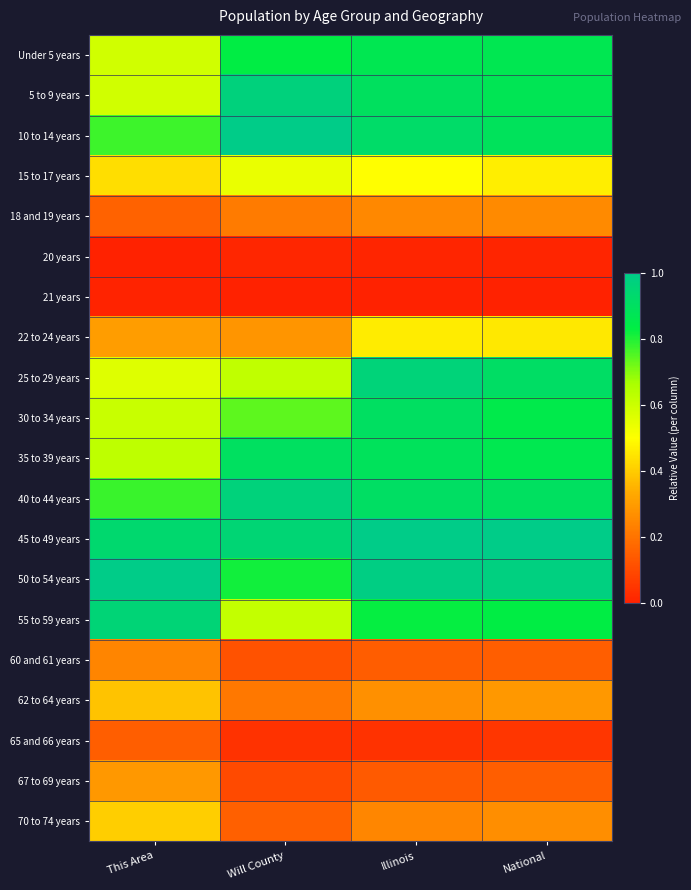

Which category has the lowest value across all series?

This Area